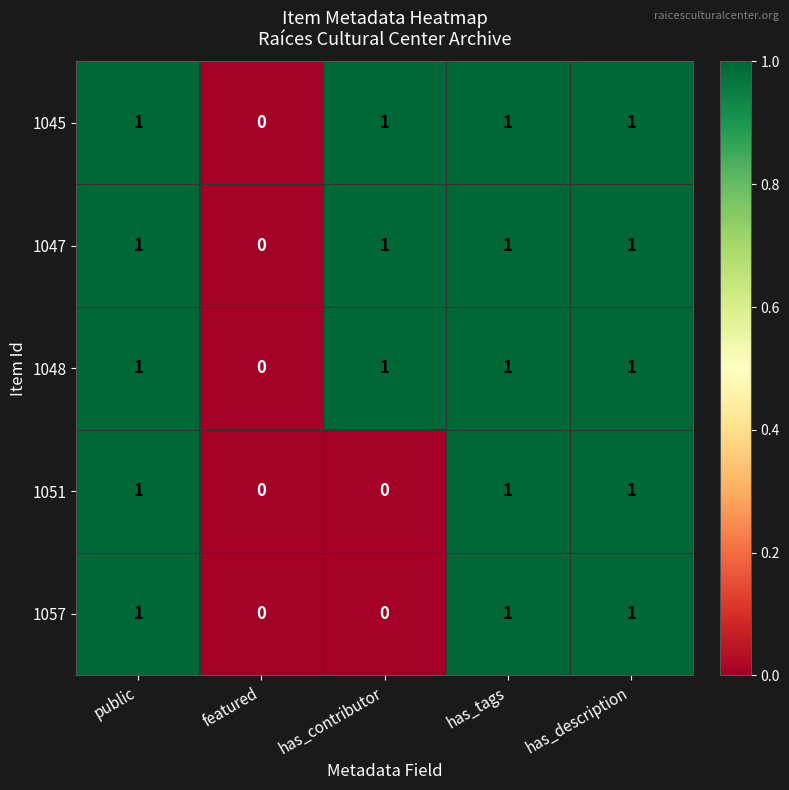

How many categories are shown in the chart?

5